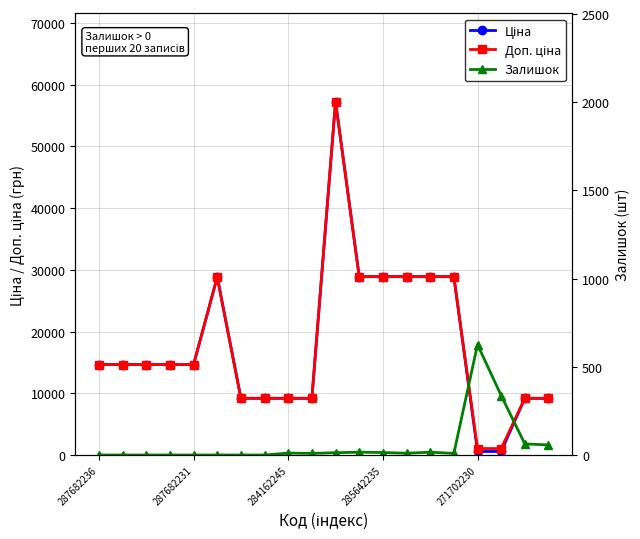

How many lines are shown in the chart?

3